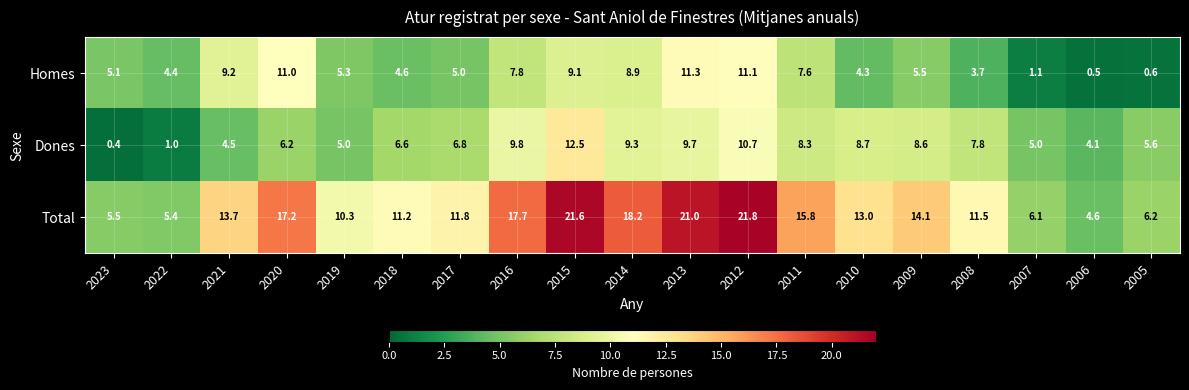

At 2019, list the series in order from largest to smallest.

Total, Homes, Dones